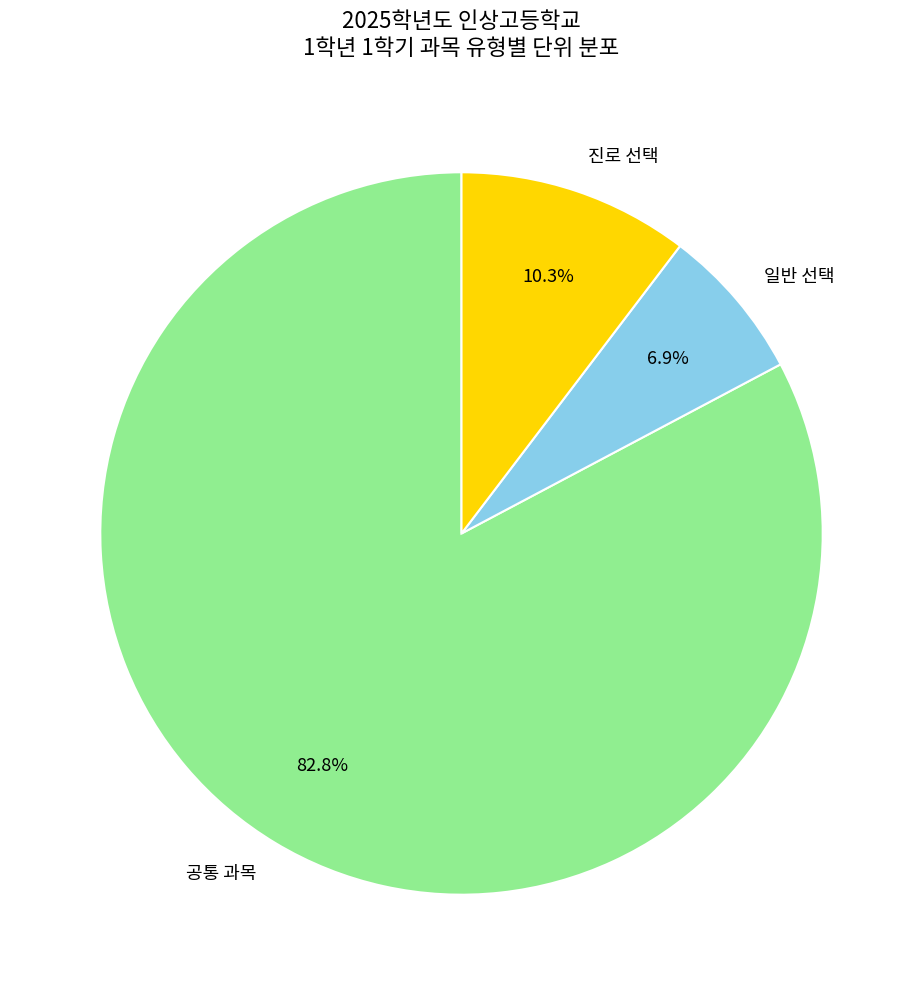

Between 공통 과목 and 진로 선택, which is larger?

공통 과목